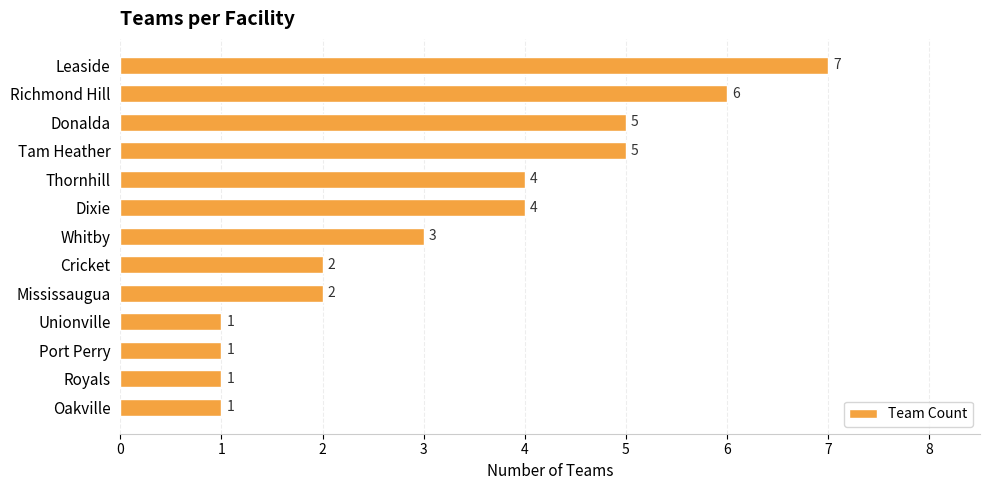

The value at Leaside is 7. True or false?

True